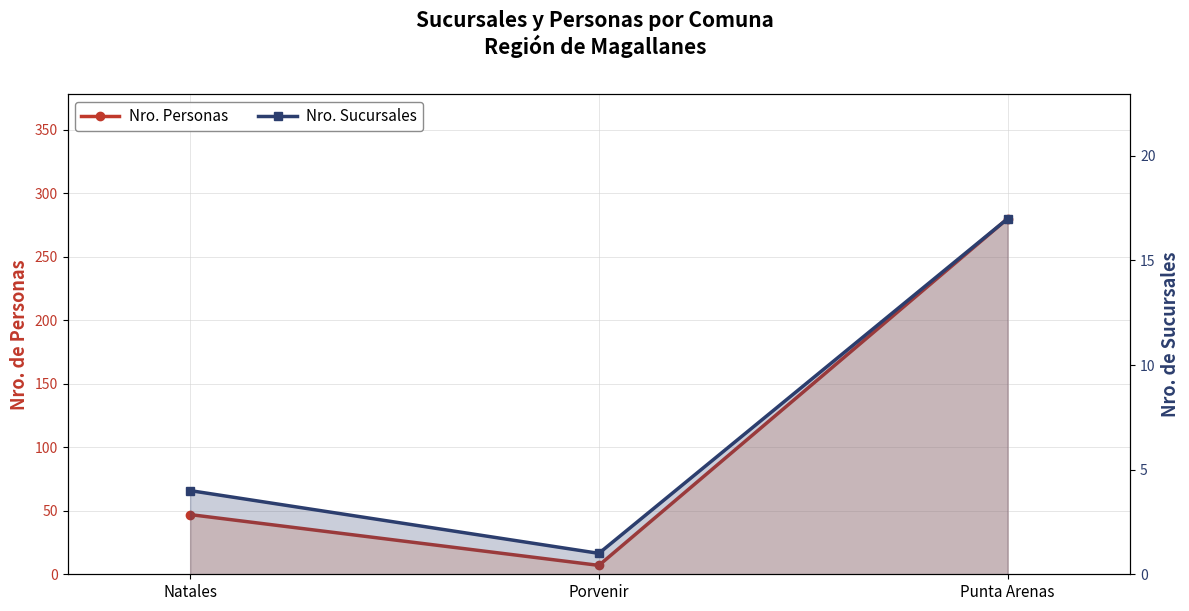

What is the total value across all series at Punta Arenas?

297